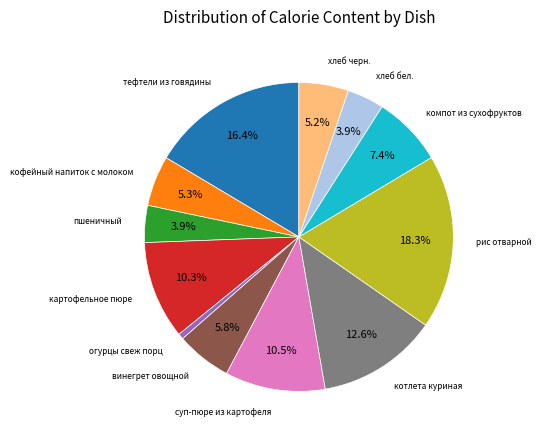

Is there a majority slice in this chart?

No